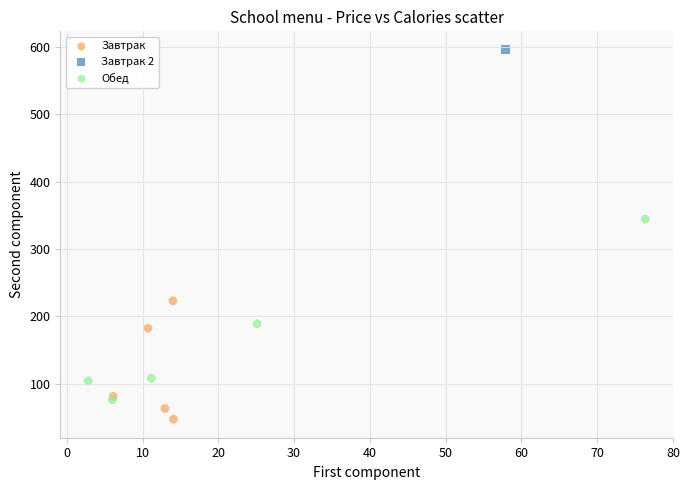

What are all the series names shown in the legend?

Завтрак, Завтрак 2, Обед